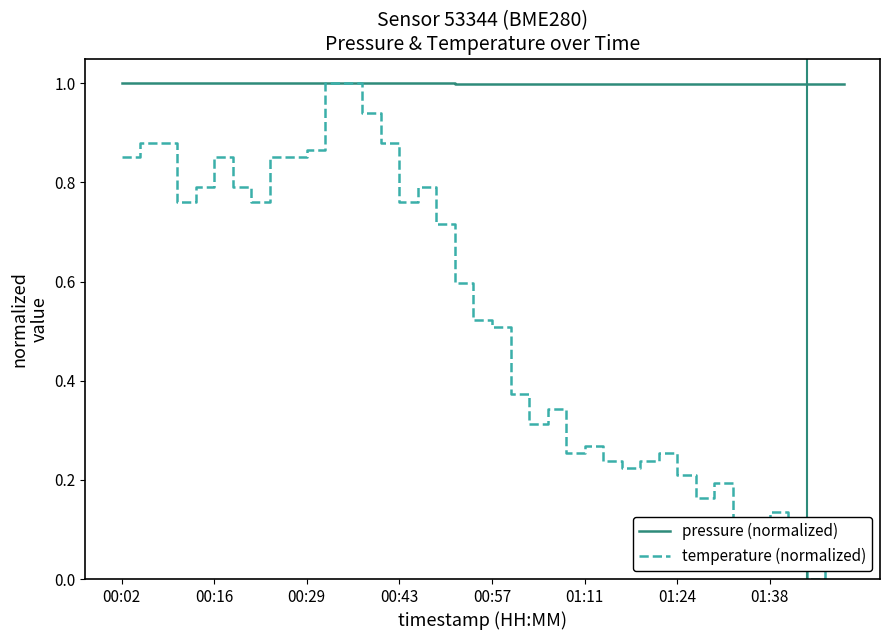

Which series has the widest spread of values?

temperature (normalized)